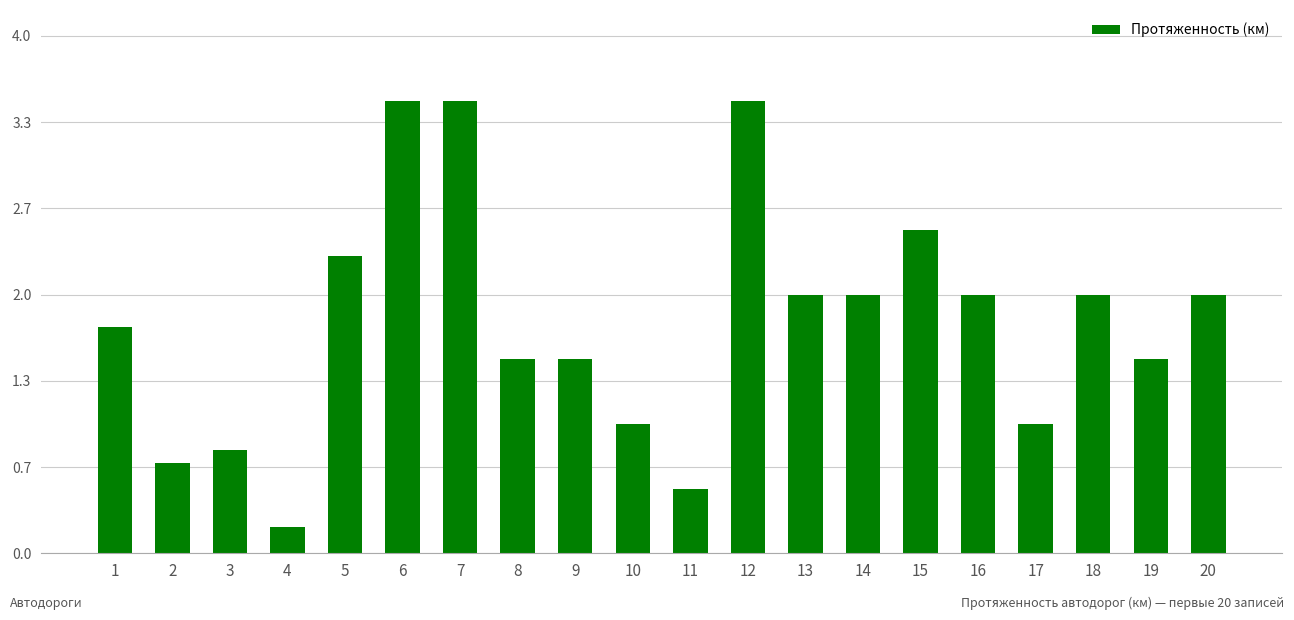

What is the greatest value displayed?

3.5